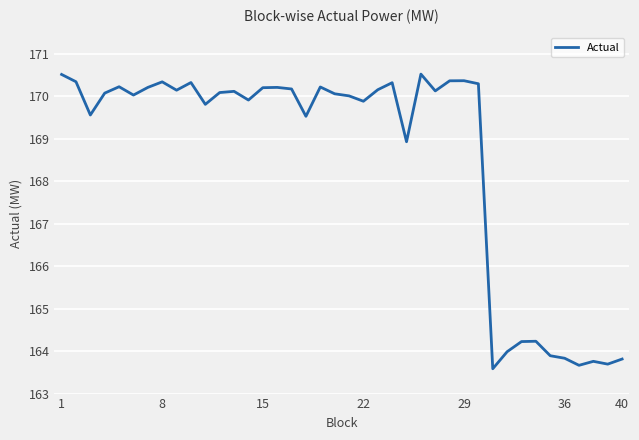

What is the maximum value shown in the chart?

170.5